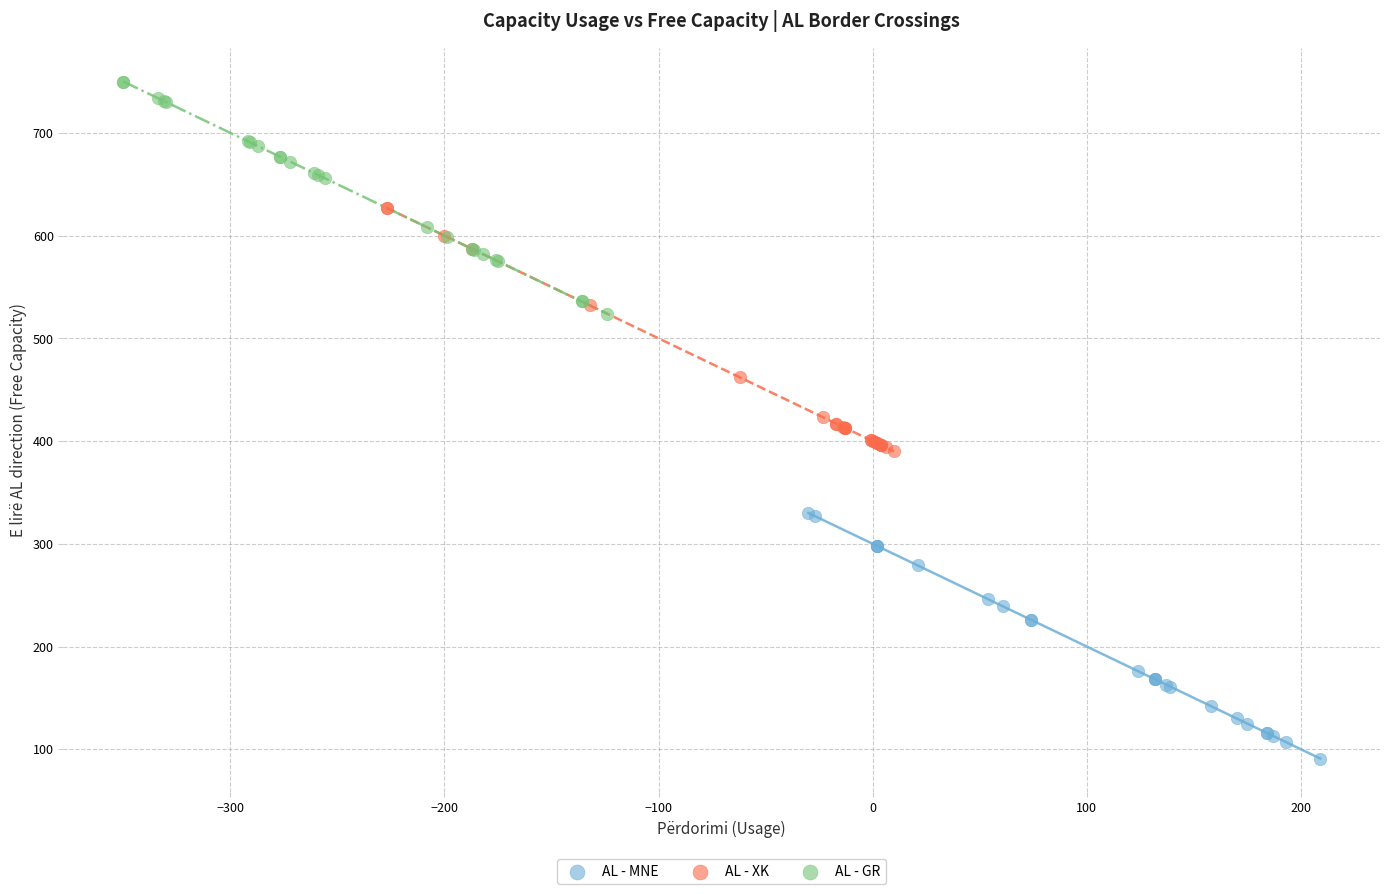

Which series contains the highest Y value?

AL - GR